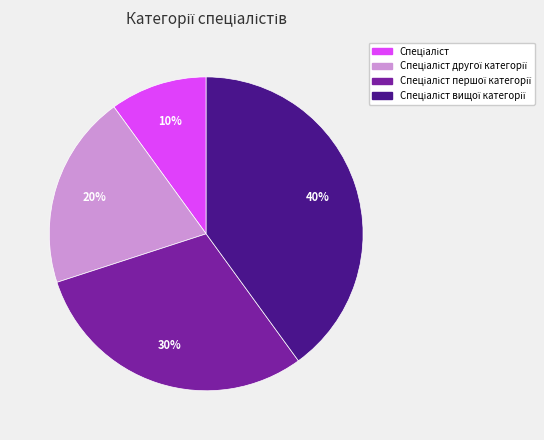

To the nearest percent, what is the average slice percentage?

25%